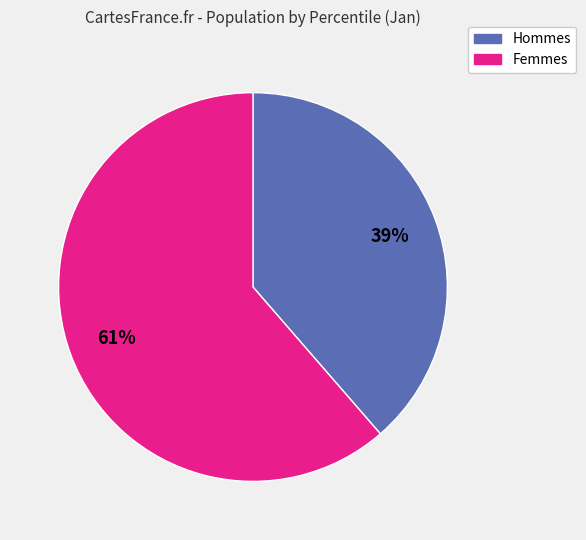

Which slice is the smallest?

Hommes